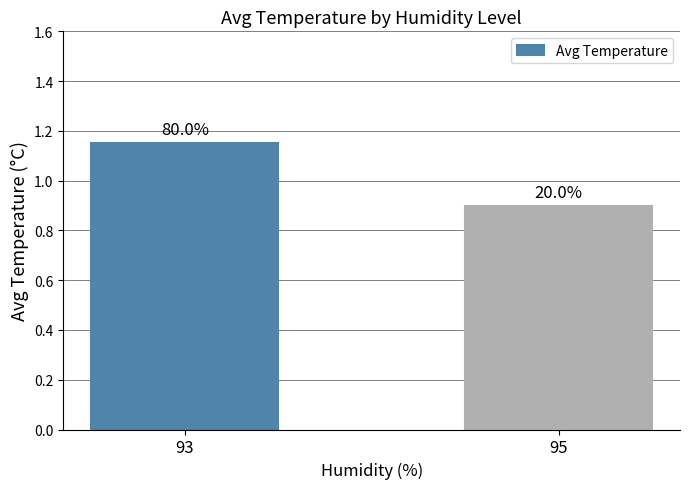

What is the change in value from 93 to 95?

-0.2